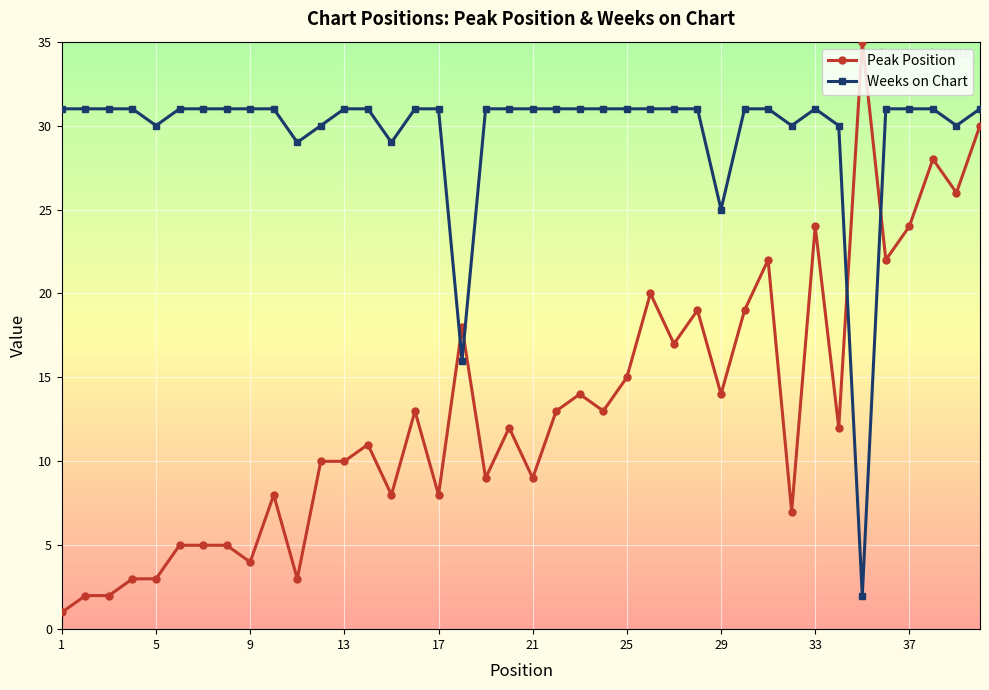

What is the sum of all Peak Position values?

523